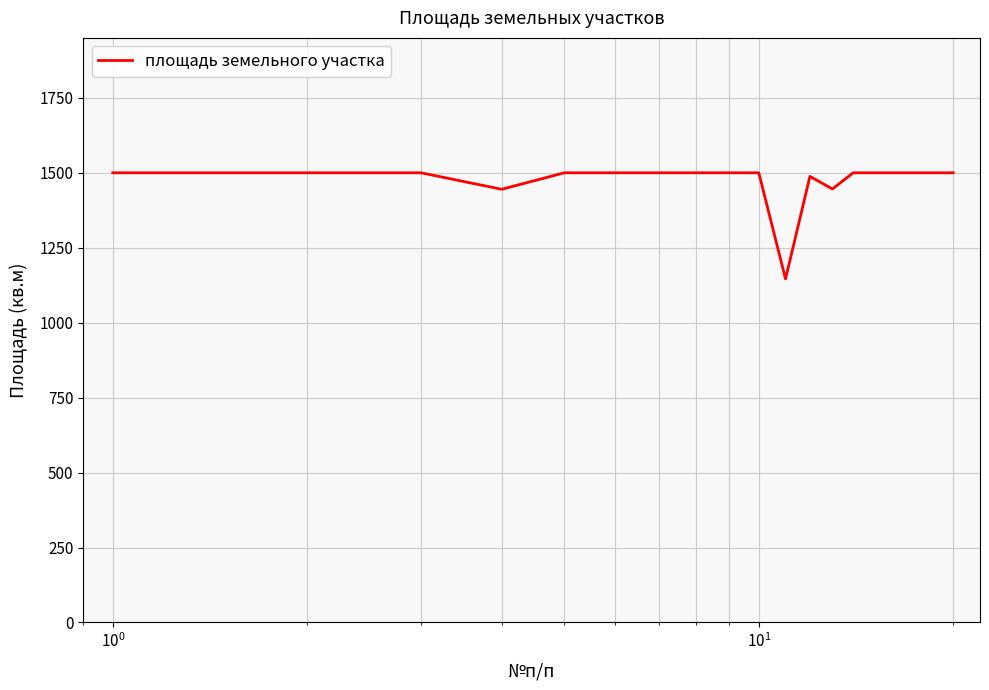

What is the maximum value shown in the chart?

1500